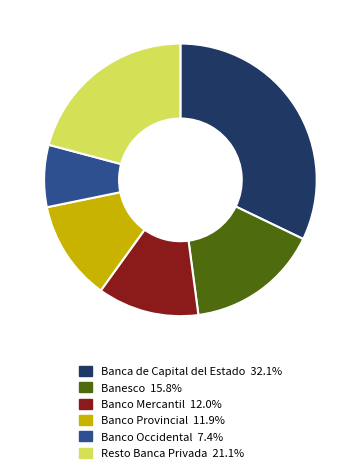

Does Banco Mercantil 12.0% account for over 50% of the chart?

No